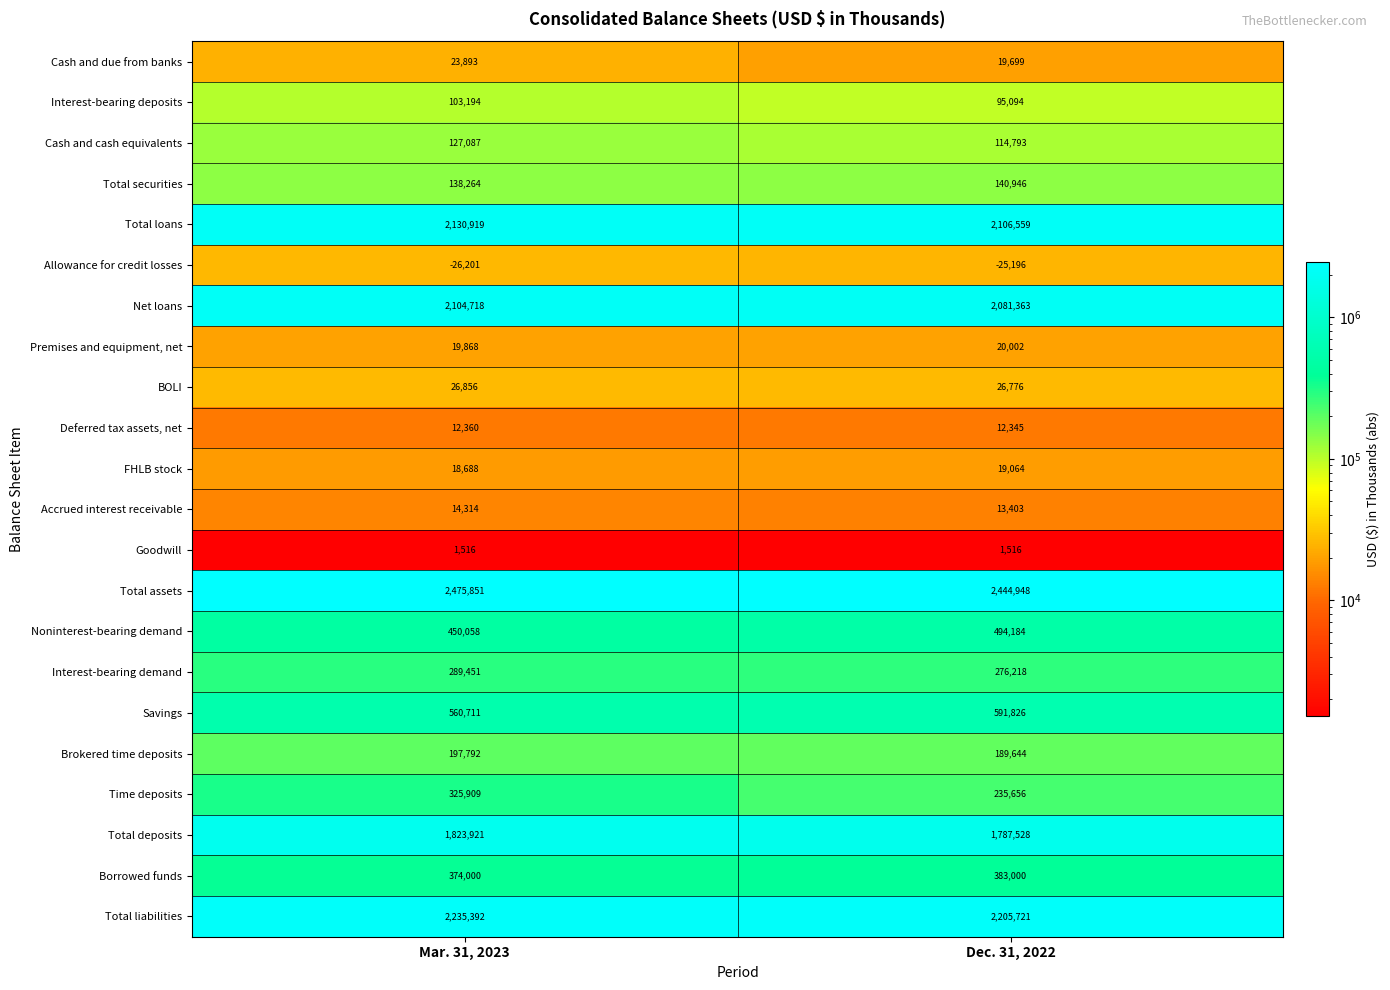

At how many categories does at least one series exceed 1273686?

2